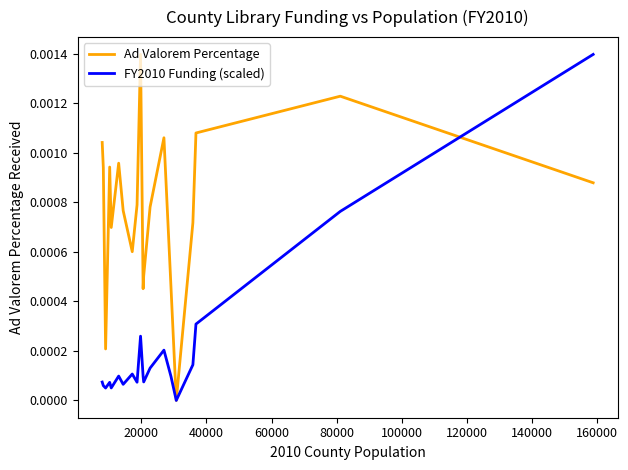

How many series are shown in this chart?

2